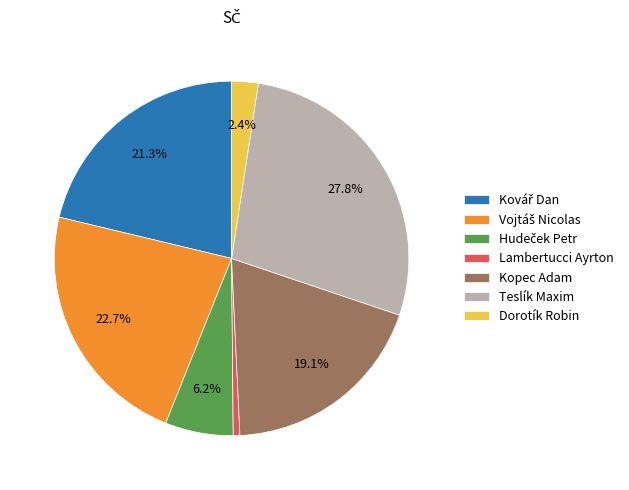

Does any single category account for the majority?

No